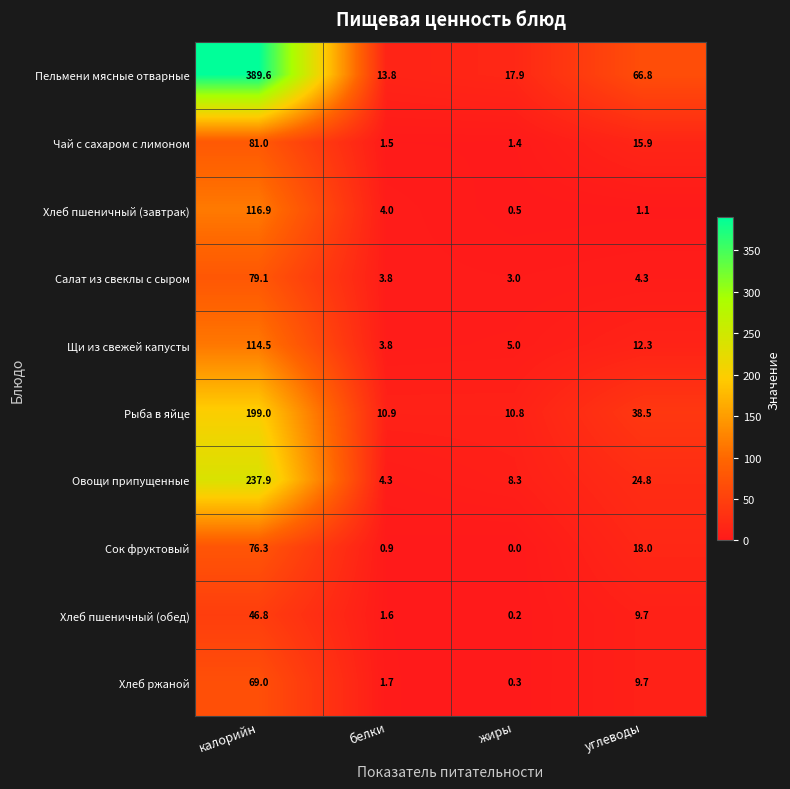

Read the Рыба в яйце value at калорийн.

199.0